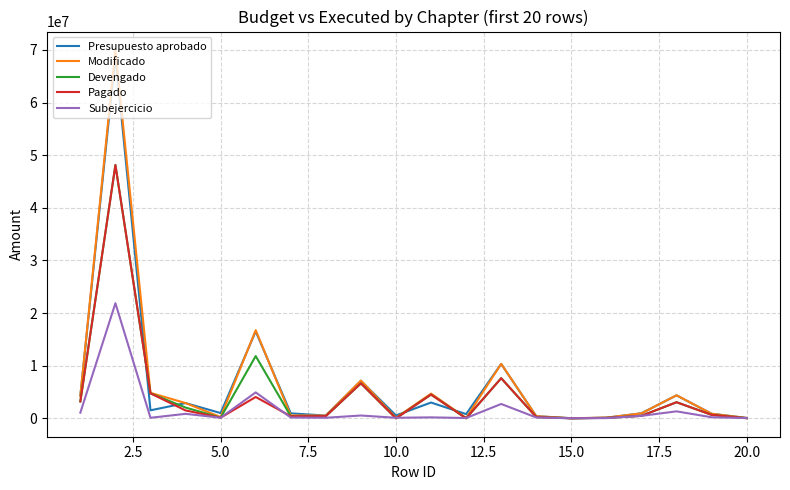

How many intersections are there between Pagado and Subejercicio?

9